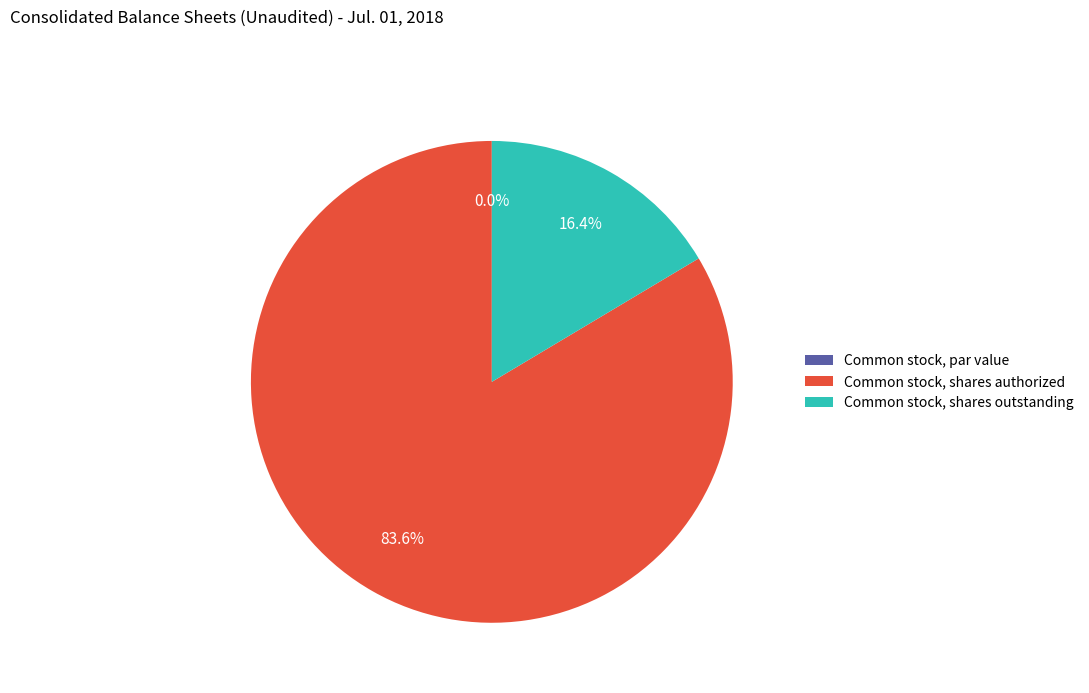

Do Common stock, shares authorized and Common stock, shares outstanding together represent more than half of the pie?

Yes